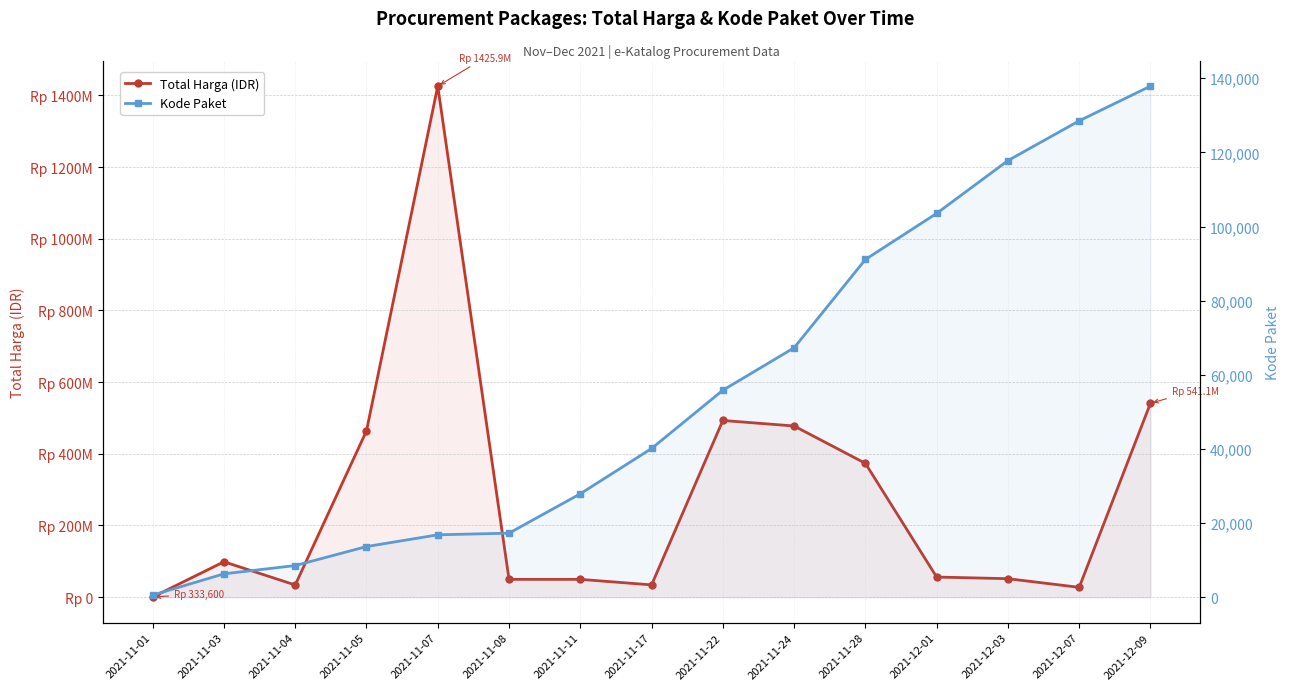

List the series in order of their overall mean, lowest first.

Kode Paket, Total Harga (IDR)